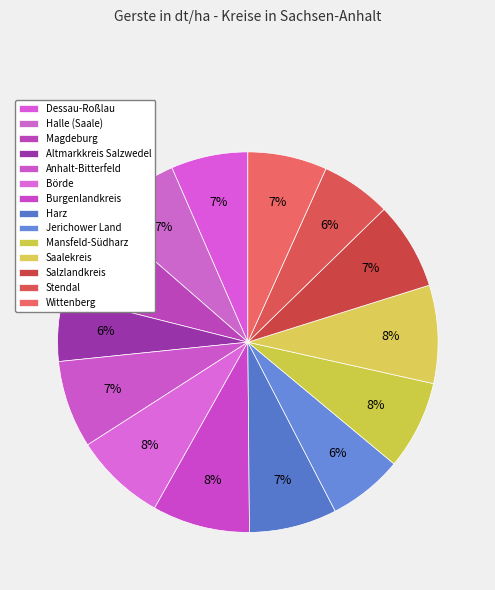

What is the change in value from Jerichower Land to Saalekreis?

+15.1